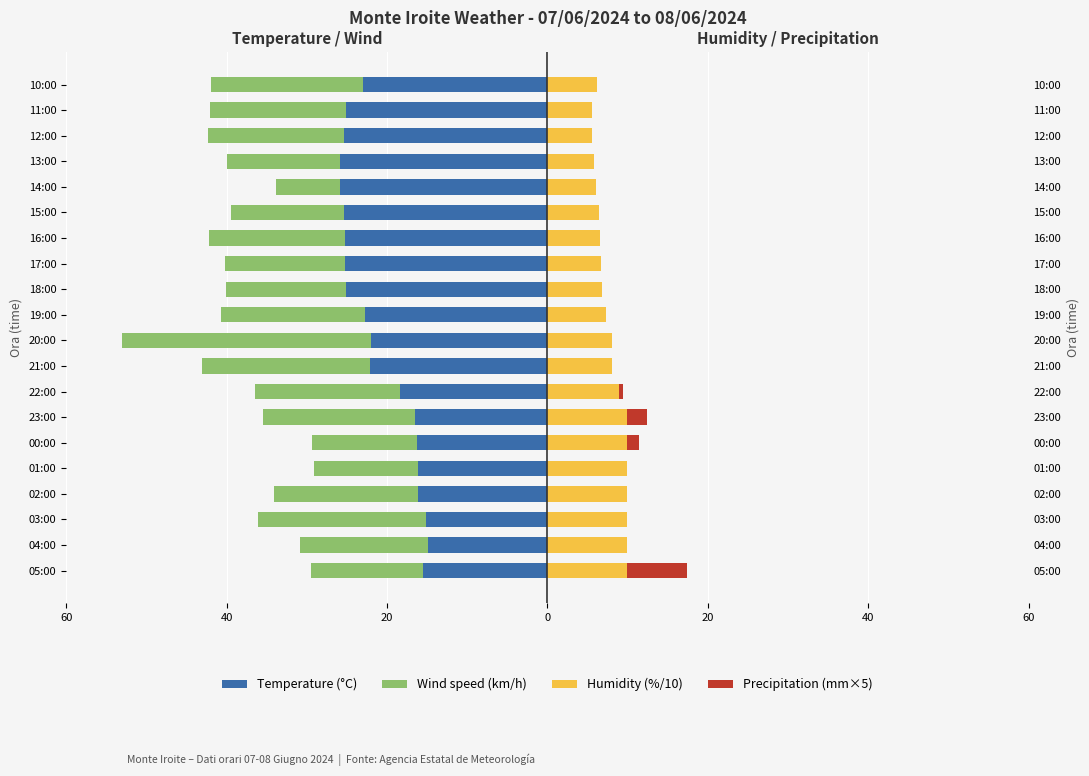

Is it true that Temperature (°C) equals -25.1 at 11:00?

True